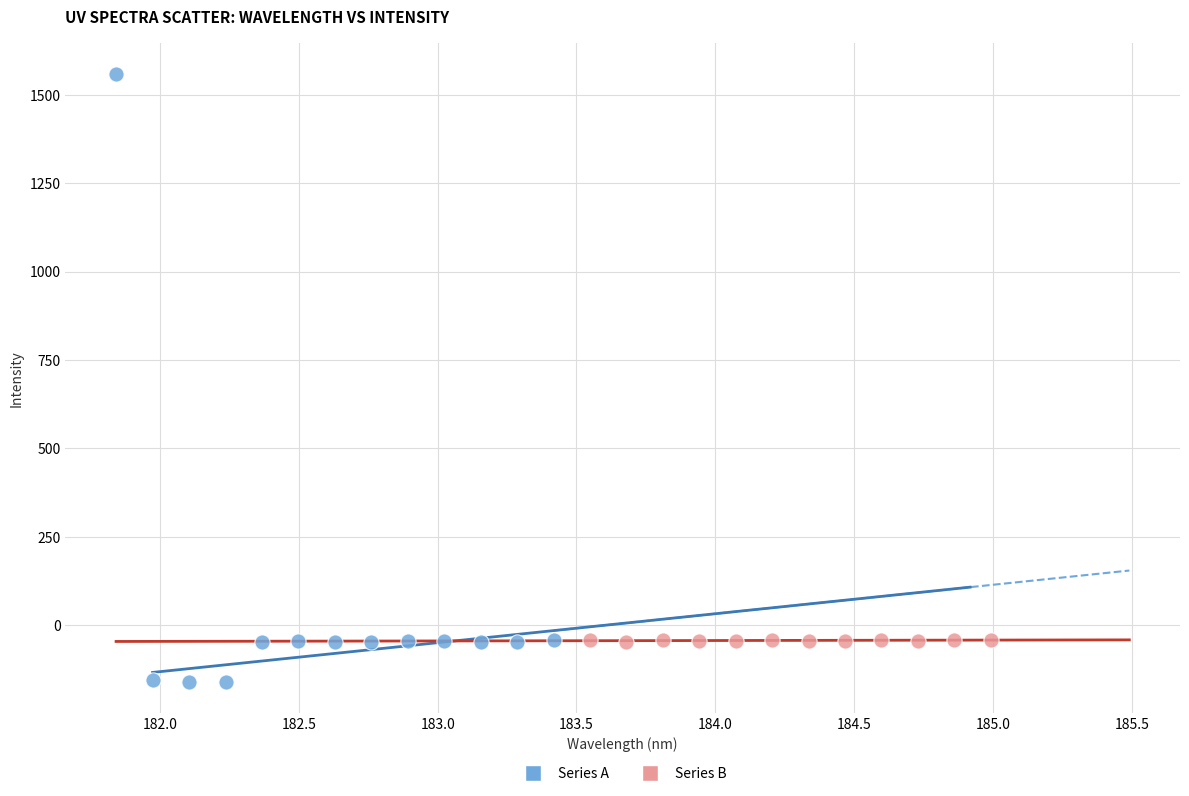

What are all the series names shown in the legend?

Series A, Series B